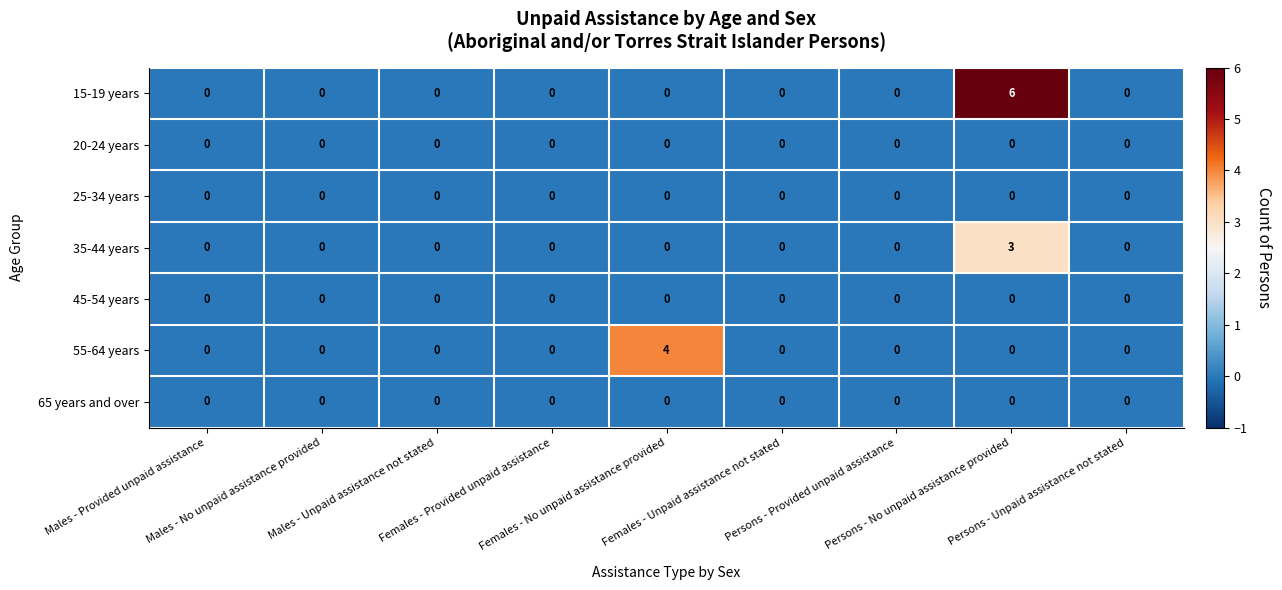

What is the difference between the maximum and minimum values in the 35-44 years series?

3